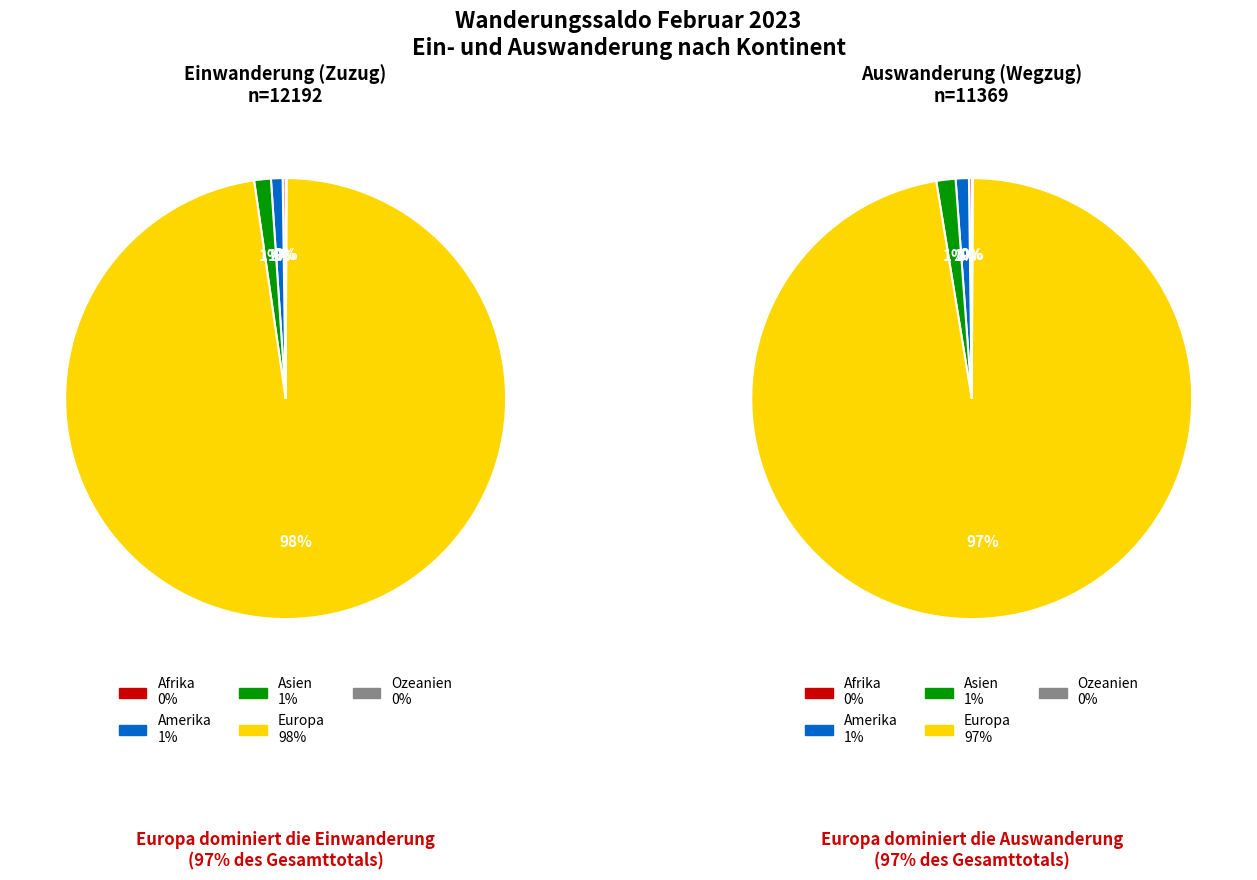

Which slice is the largest?

Europa